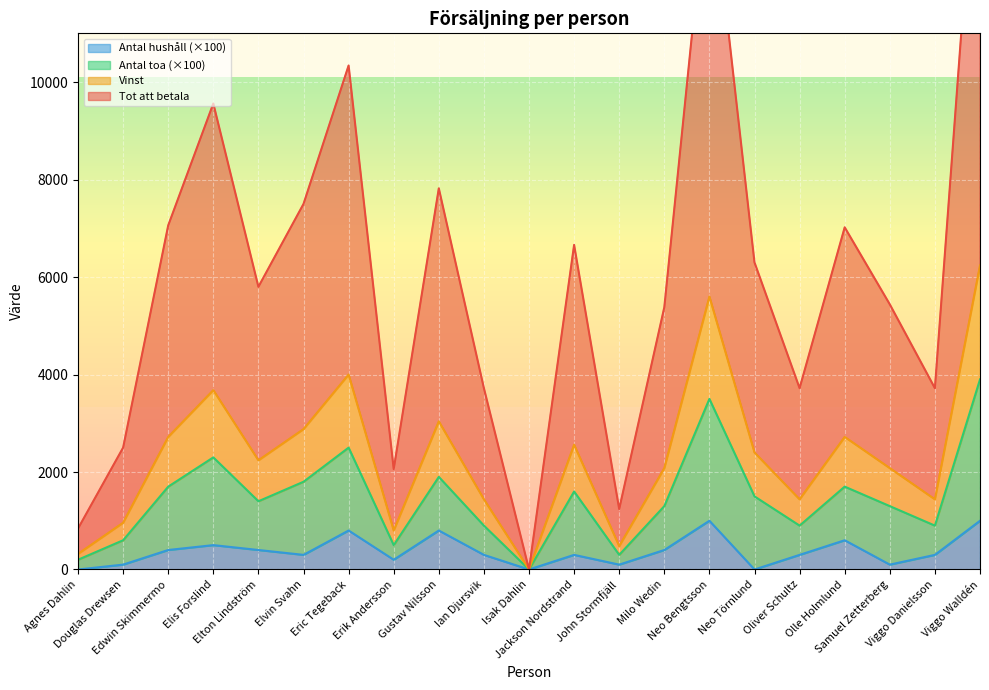

Between Agnes Dahlin and Elvin Svahn, which series saw the biggest shift?

Tot att betala